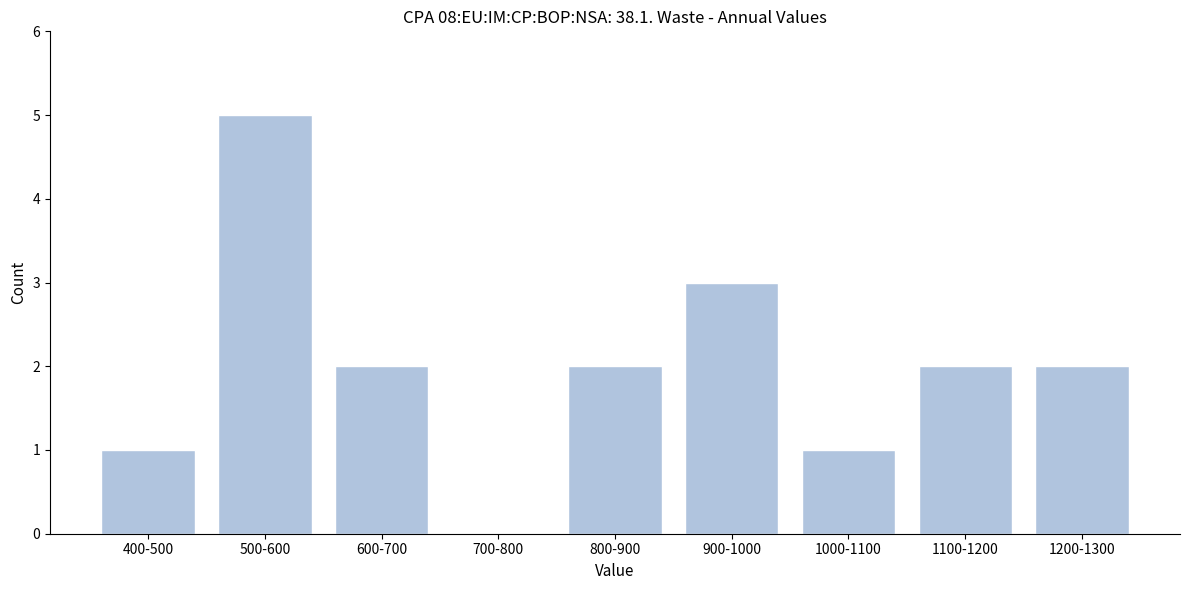

Reading left to right, extract all data points from this chart.

400-500=1	500-600=5	600-700=2	700-800=0	800-900=2	900-1000=3	1000-1100=1	1100-1200=2	1200-1300=2